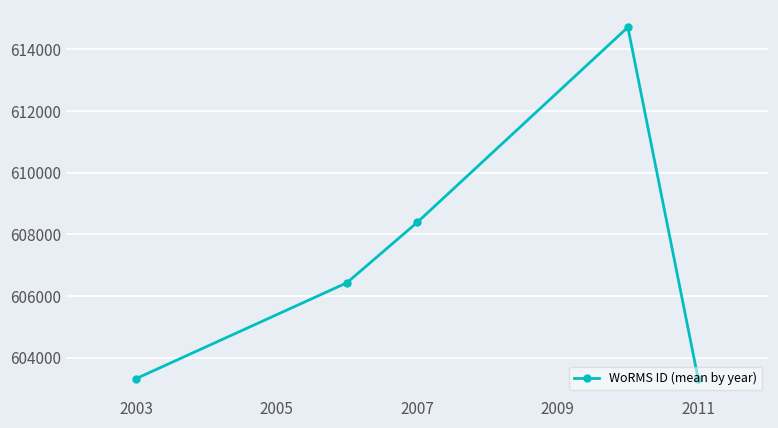

What is the sum of all values?

3036167.0